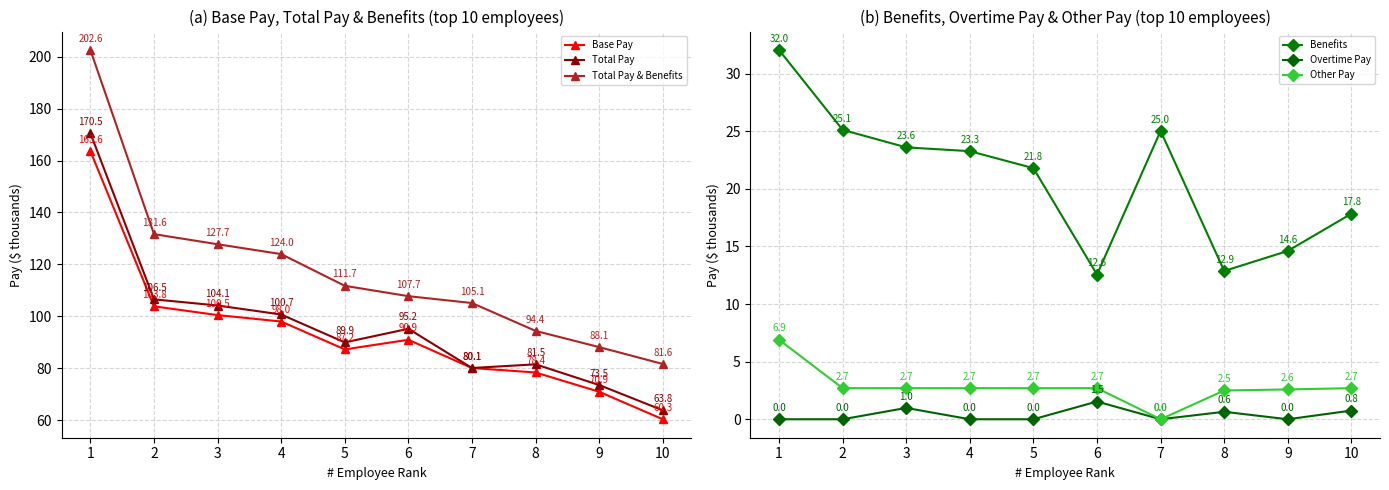

What is the spread (max minus min) of values at 7?

105.1